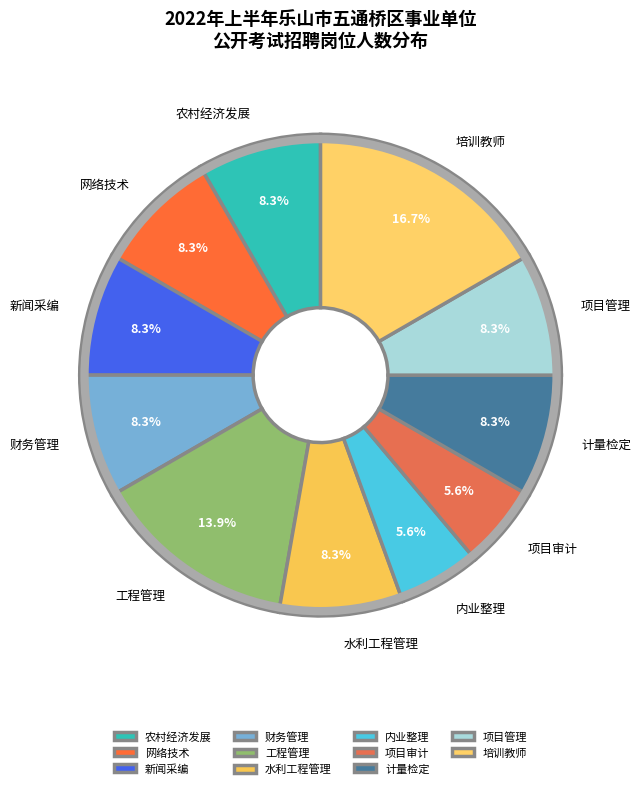

Combined, do 工程管理 and 新闻采编 account for over 50%?

No